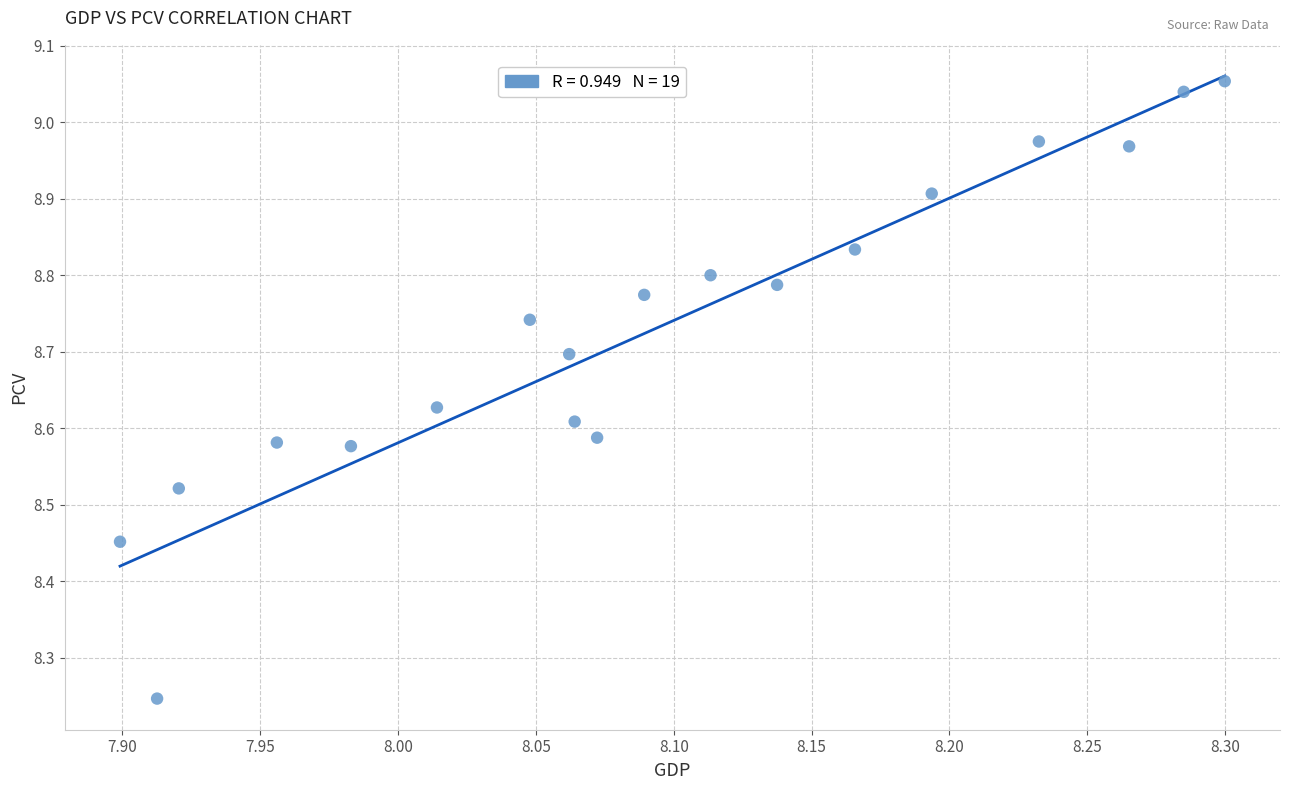

What is the range of Y values (max minus min)?

0.8